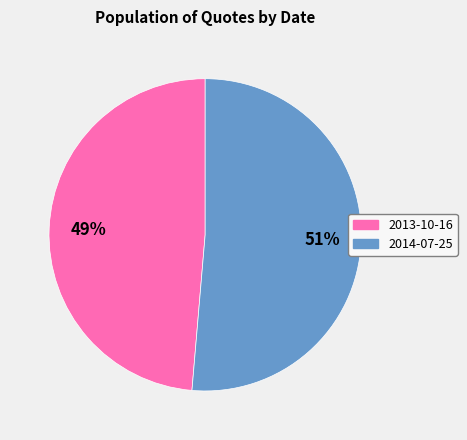

To the nearest percent, what portion does 2014-07-25 represent?

51%